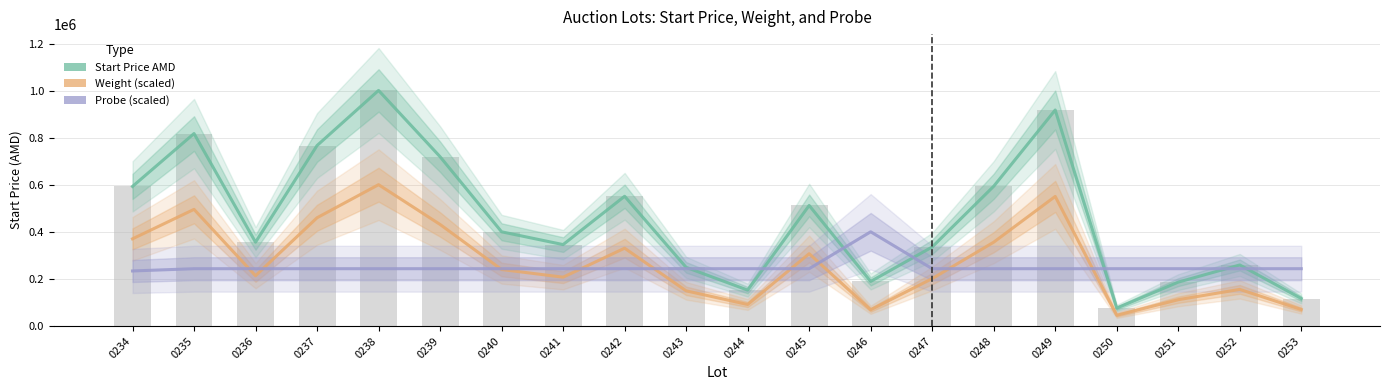

How many groups of bars are there?

20